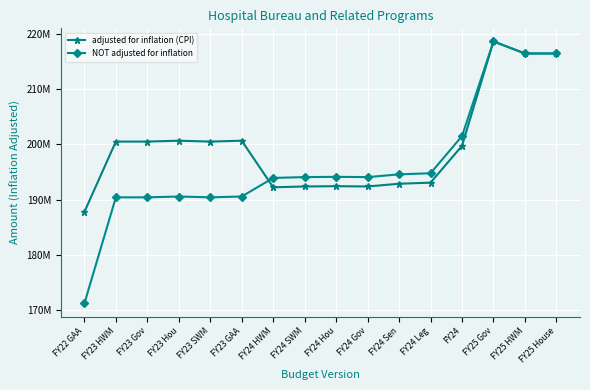

Where is NOT adjusted for inflation nearest to the value 194917644?

FY24 Leg